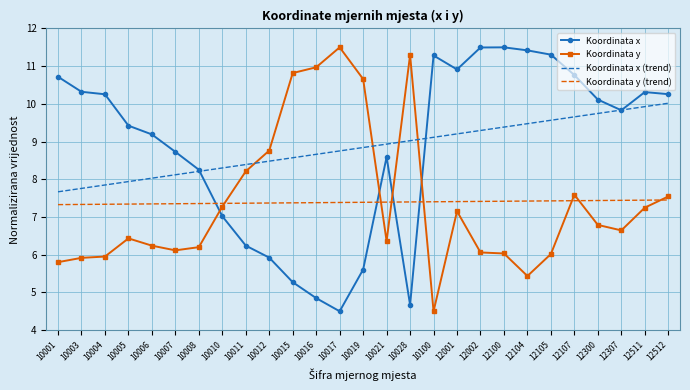

True or false: Koordinata y (trend) and Koordinata x (trend) cross at least once.

False